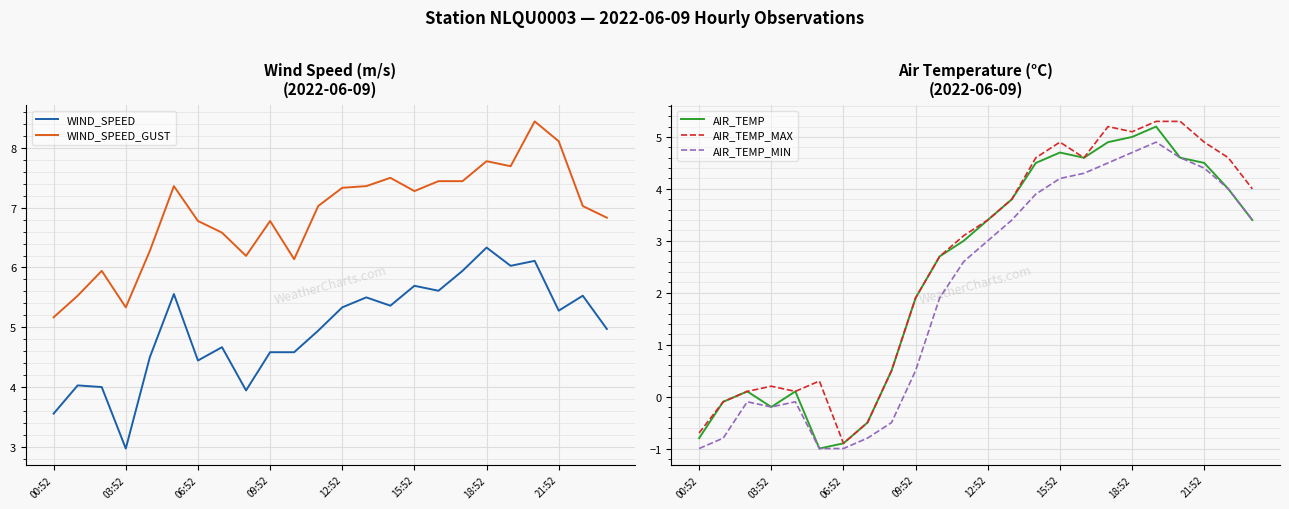

Which series has the largest total across all categories?

WIND_SPEED_GUST